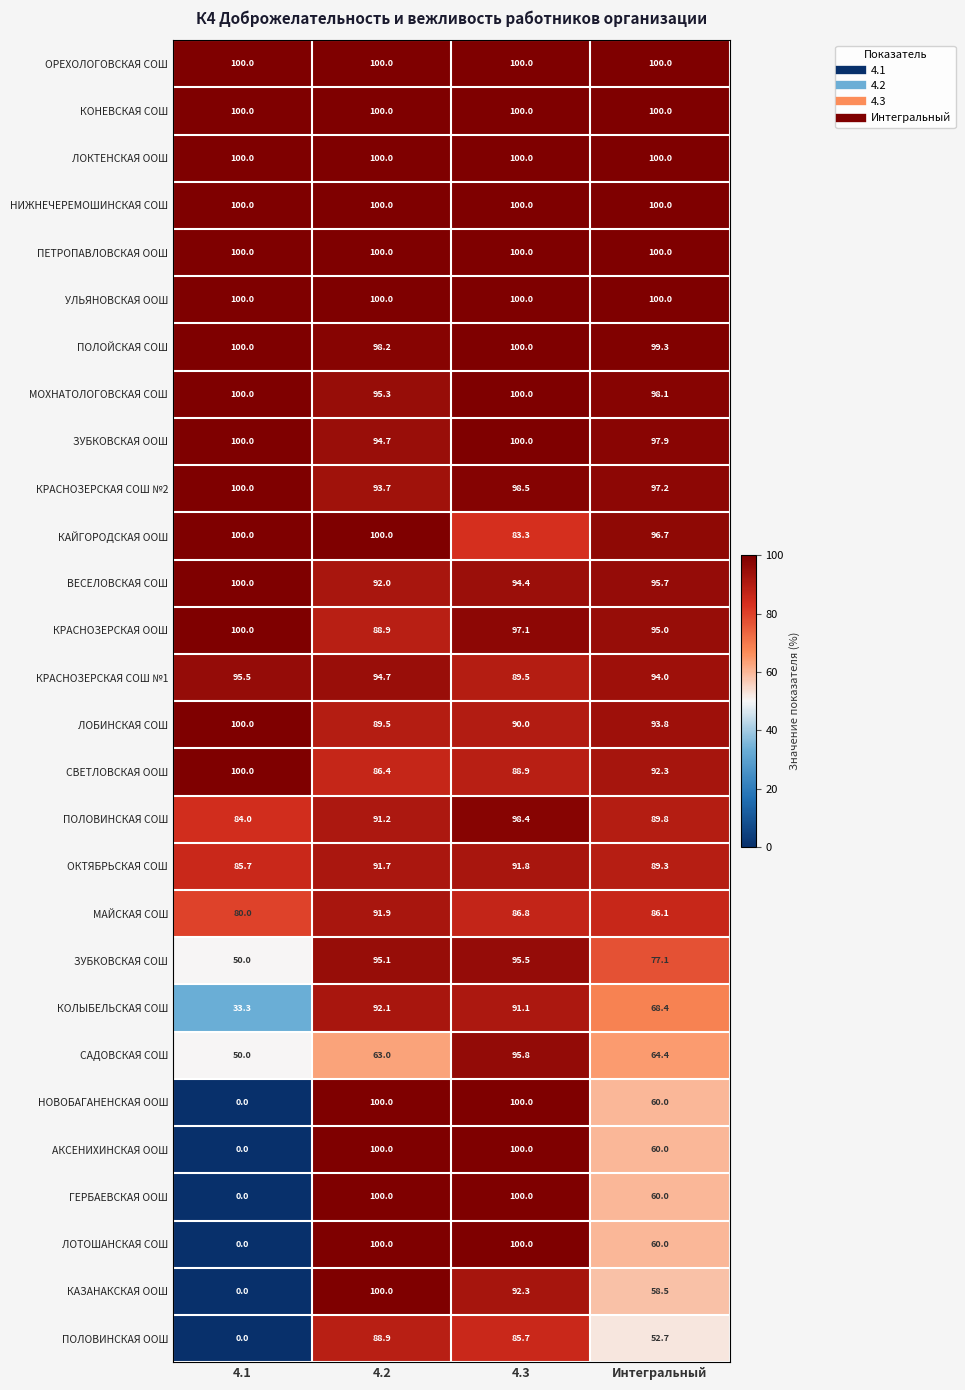

What is the maximum value shown in the chart?

100.0